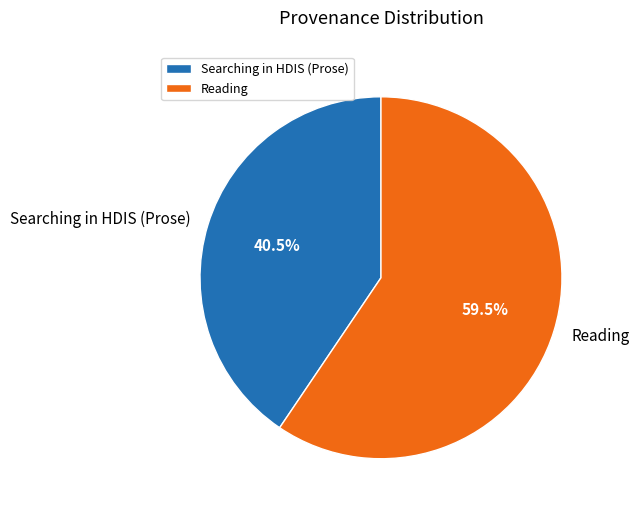

Which has a higher value, Reading or Searching in HDIS (Prose)?

Reading